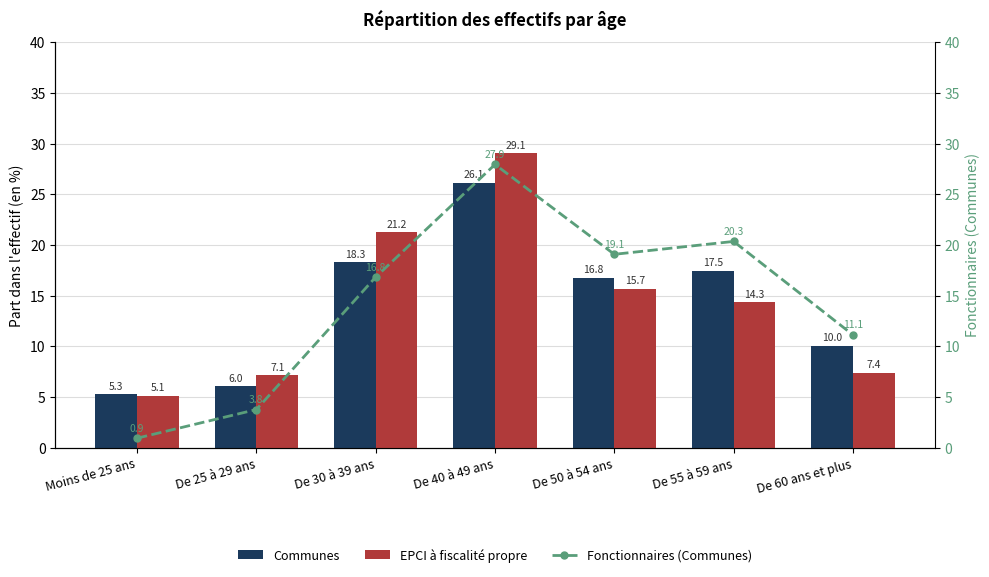

Count the number of data series in this chart.

3